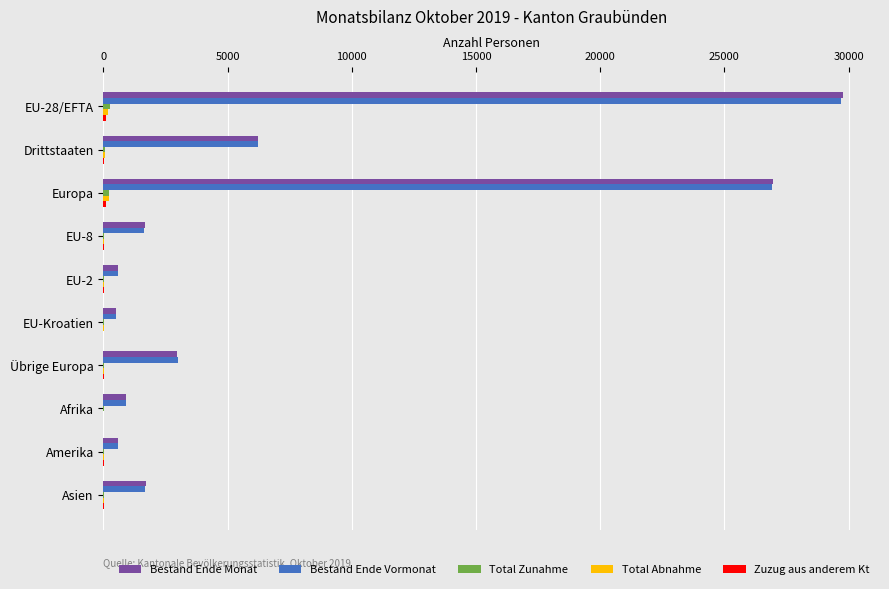

Which series has the largest range (max minus min)?

Bestand Ende Monat